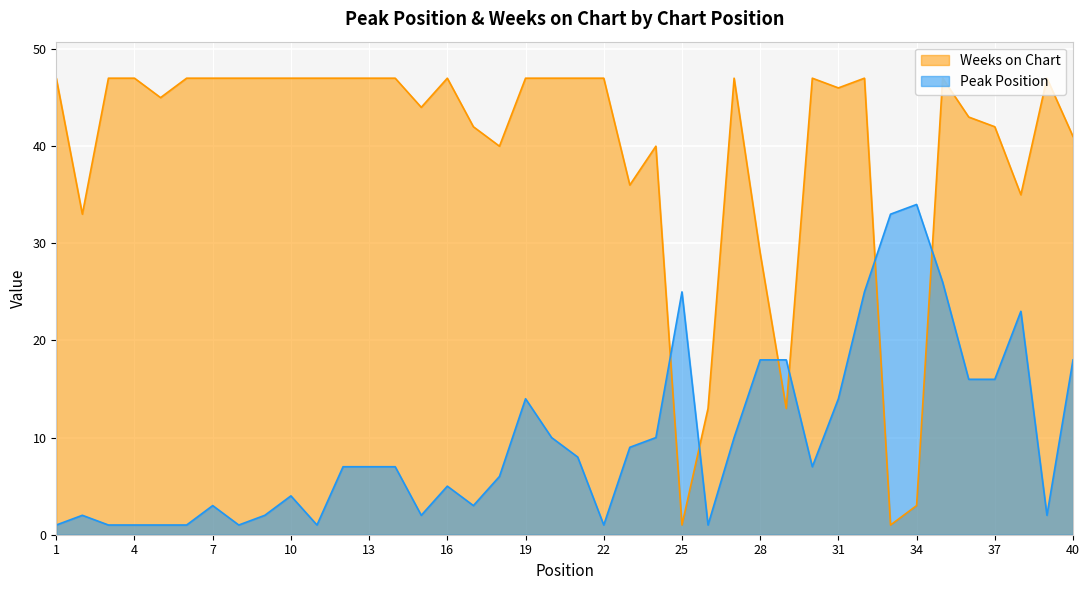

What is the value of the Weeks on Chart point at the 14th from the left?

47